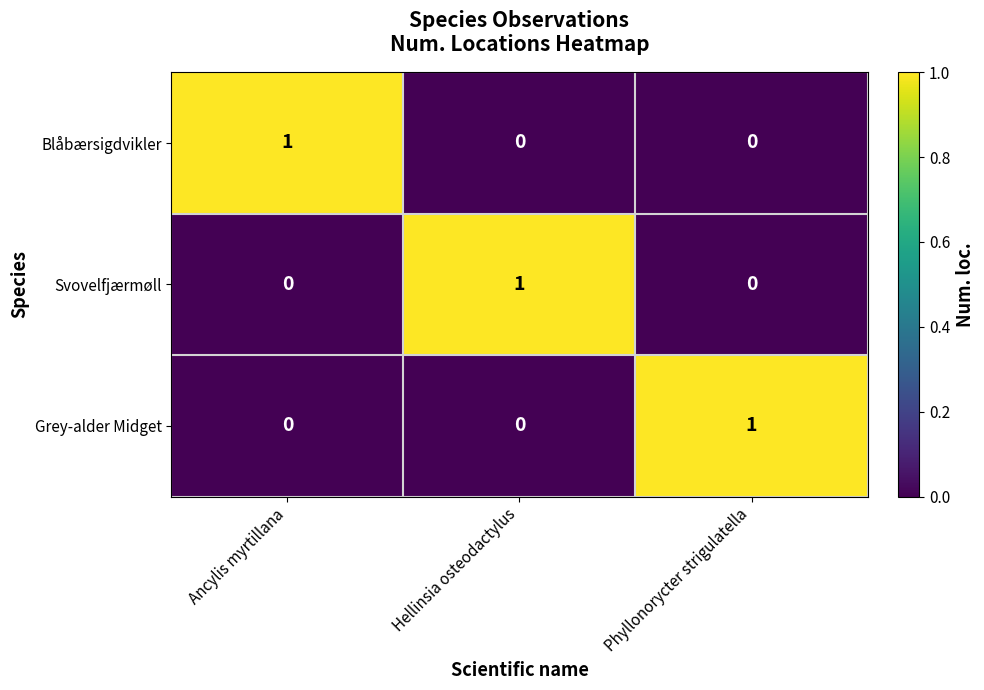

The Grey-alder Midget series shows 0 at Hellinsia osteodactylus. True or false?

True